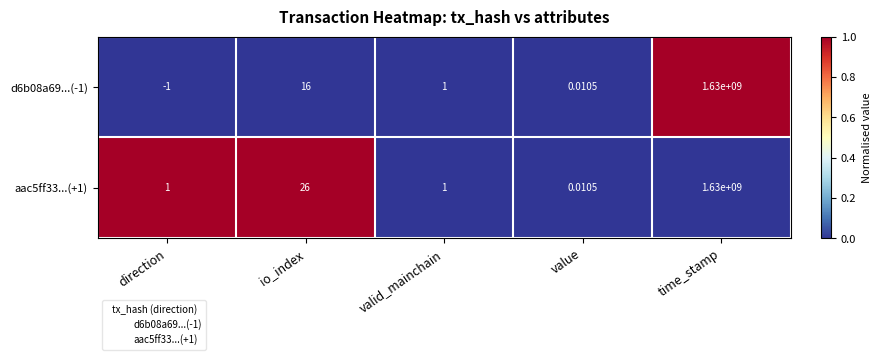

At which label does d6b08a69...(-1) first exceed 1?

io_index